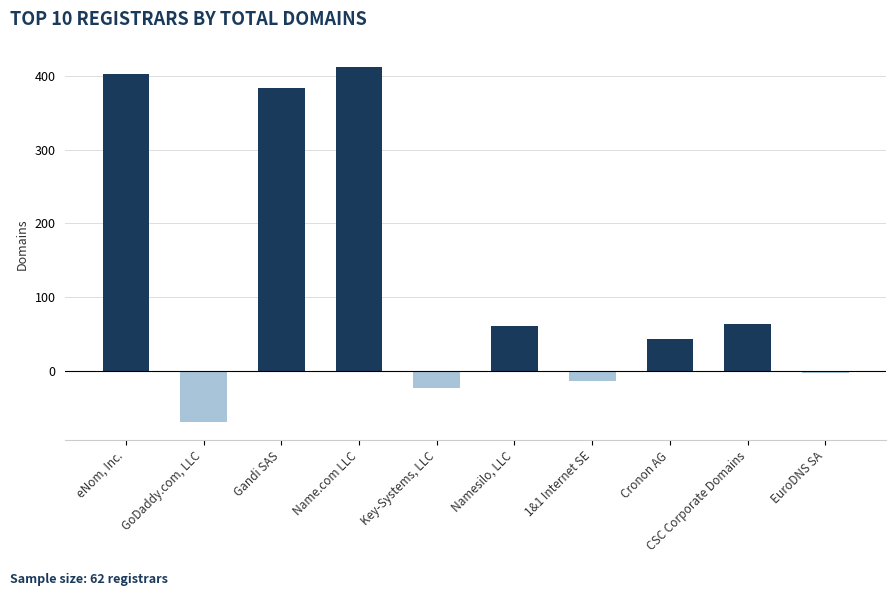

List the labels in order of value, smallest first.

GoDaddy.com, LLC, Key-Systems, LLC, 1&1 Internet SE, EuroDNS SA, Cronon AG, Namesilo, LLC, CSC Corporate Domains, Gandi SAS, eNom, Inc., Name.com LLC